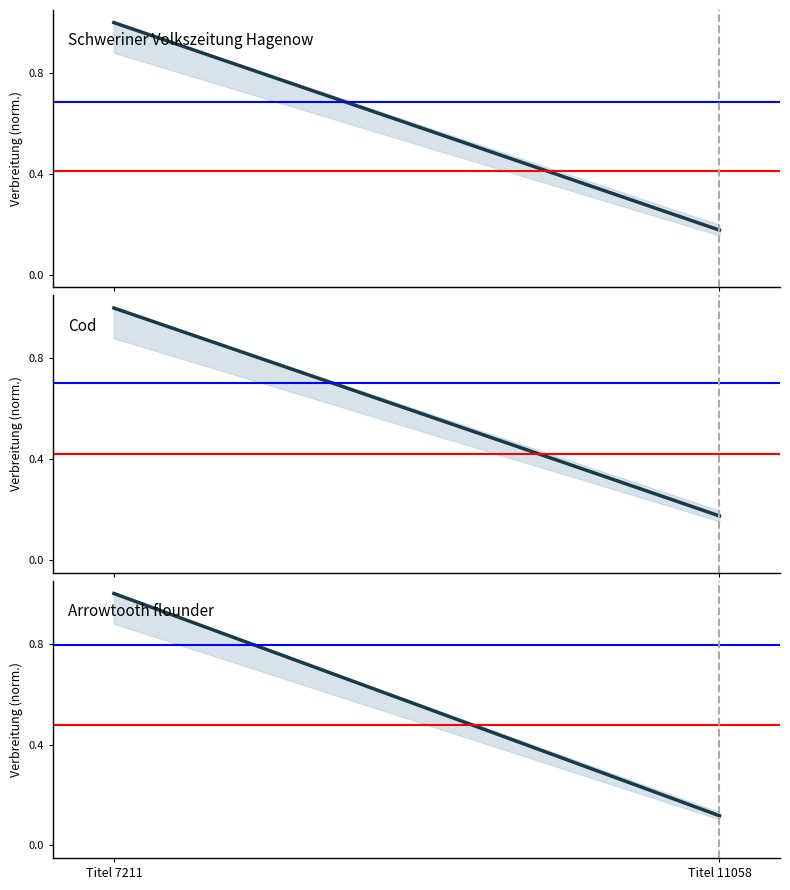

Which series has the largest total across all categories?

Verbreitung